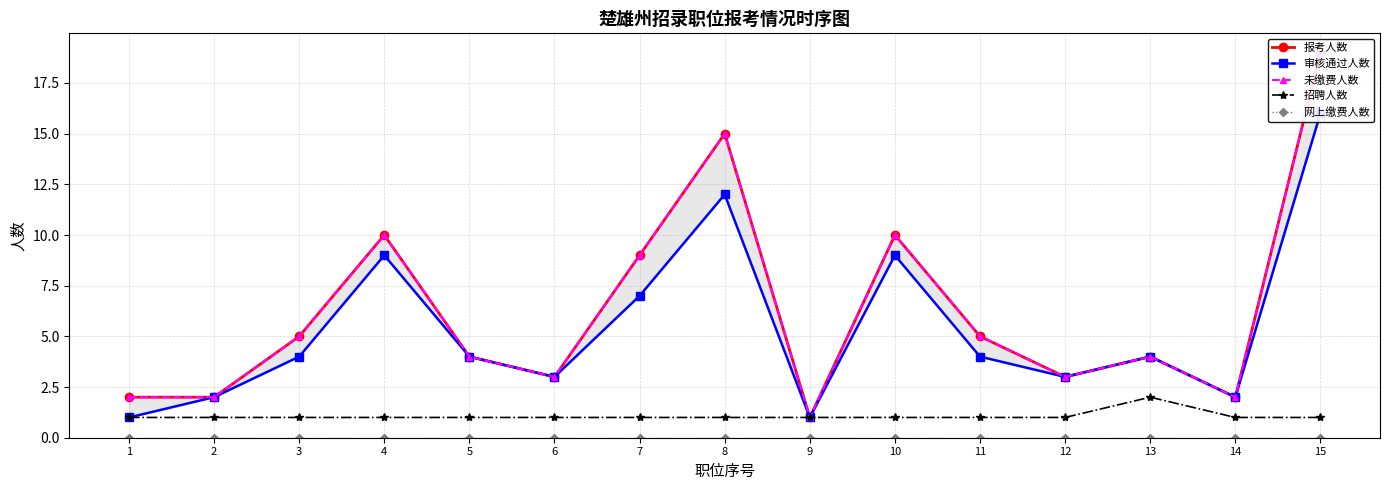

What is the difference between the second highest and minimum values in the 审核通过人数 series?

11